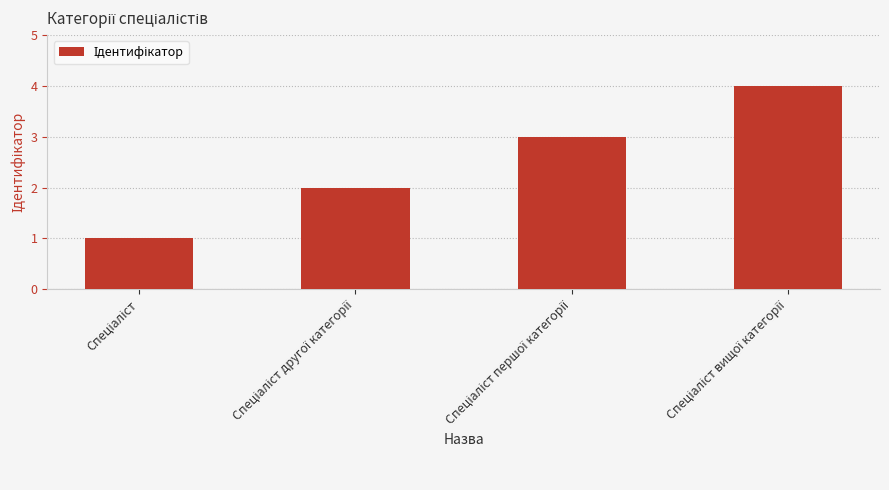

What is the sum of all values?

10